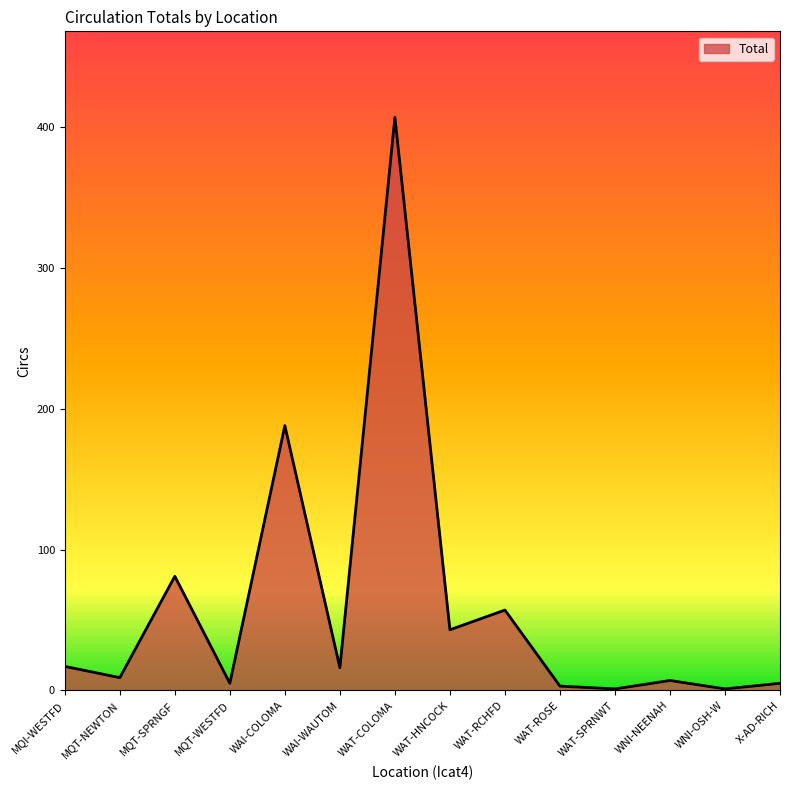

Is it true that the value at MQT-SPRNGF is 81?

True